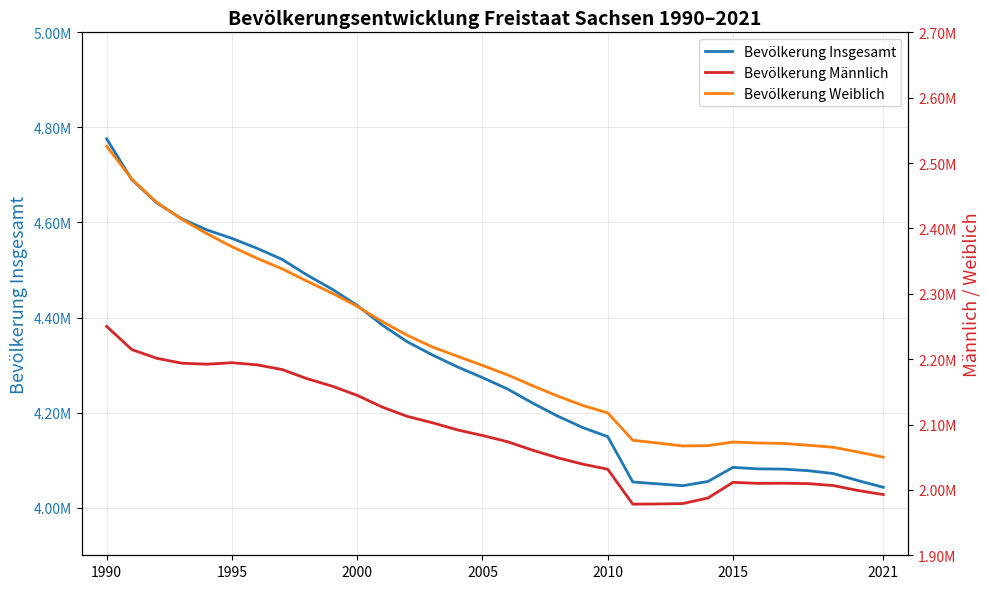

Which series has the widest spread of values?

Bevölkerung Insgesamt